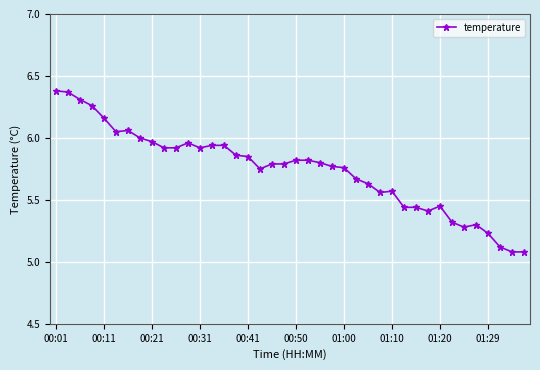

What is the difference between the maximum and minimum values?

1.3